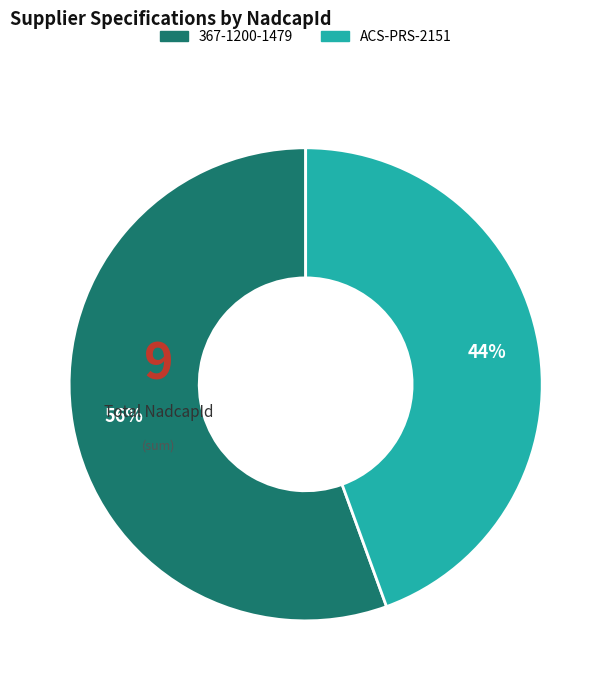

Which slice is the smallest?

ACS-PRS-2151